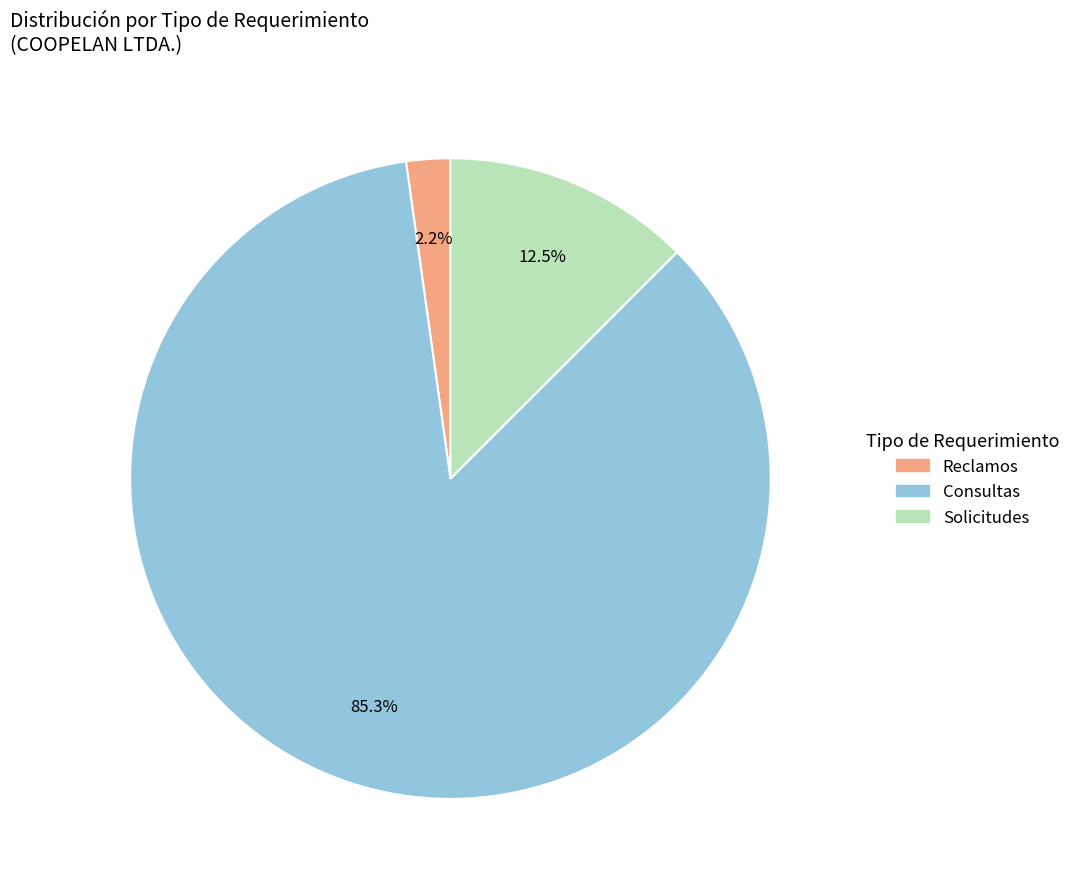

Is there a majority slice in this chart?

Yes